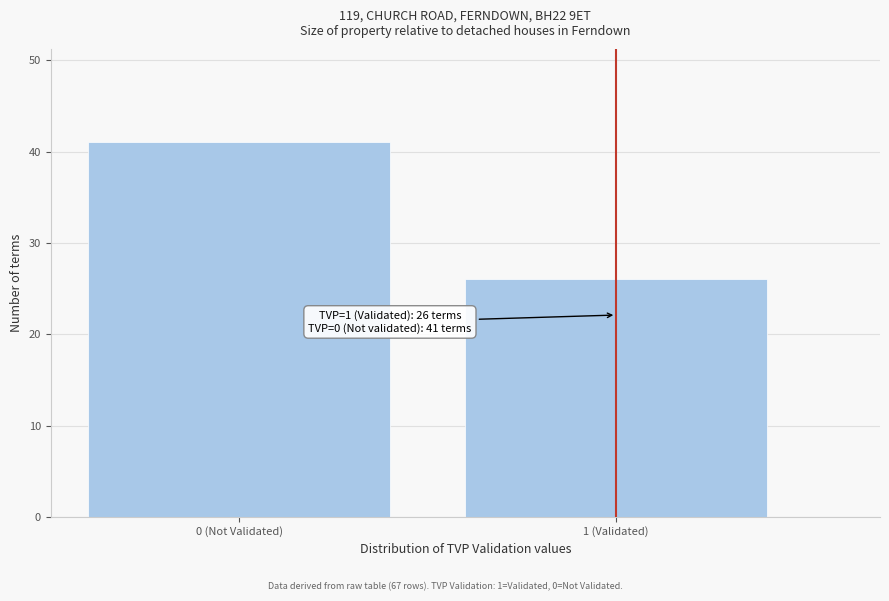

Reading left to right, list all the values displayed in this chart.

0 (Not Validated)=41	1 (Validated)=26